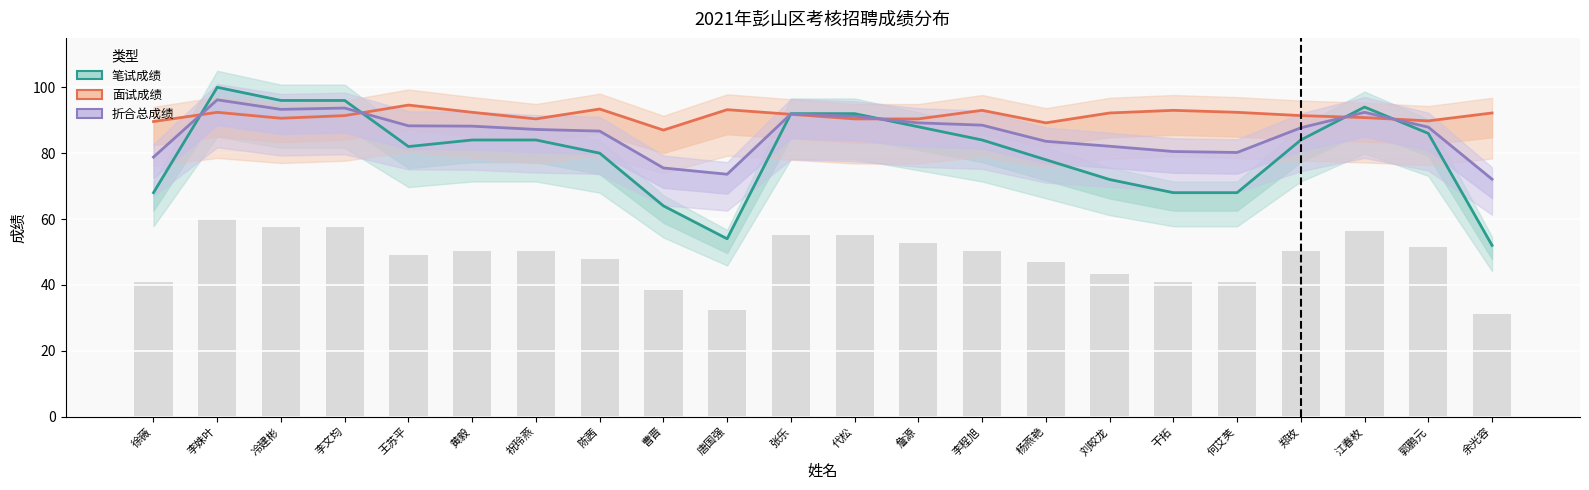

How many groups of bars are there?

22